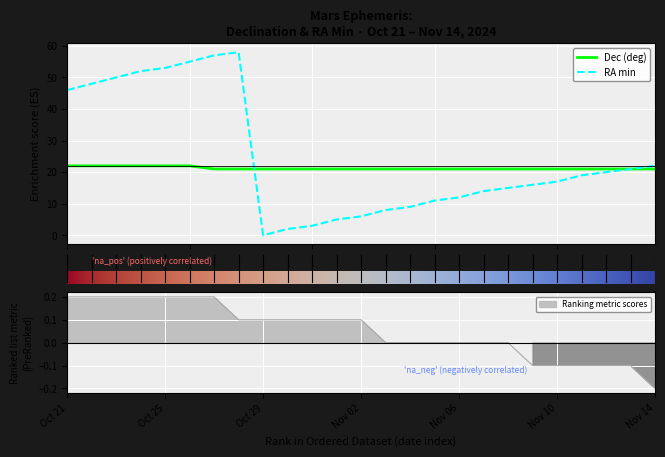

What is the label of the 16th point from the right?

Oct 30